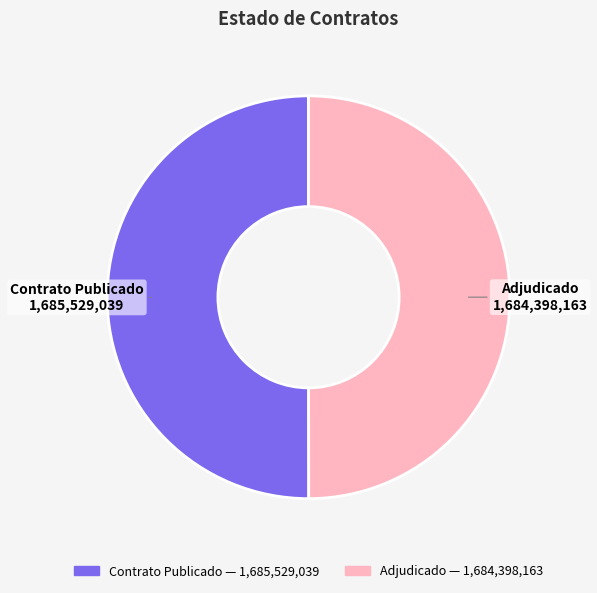

How many slices are in this pie chart?

2